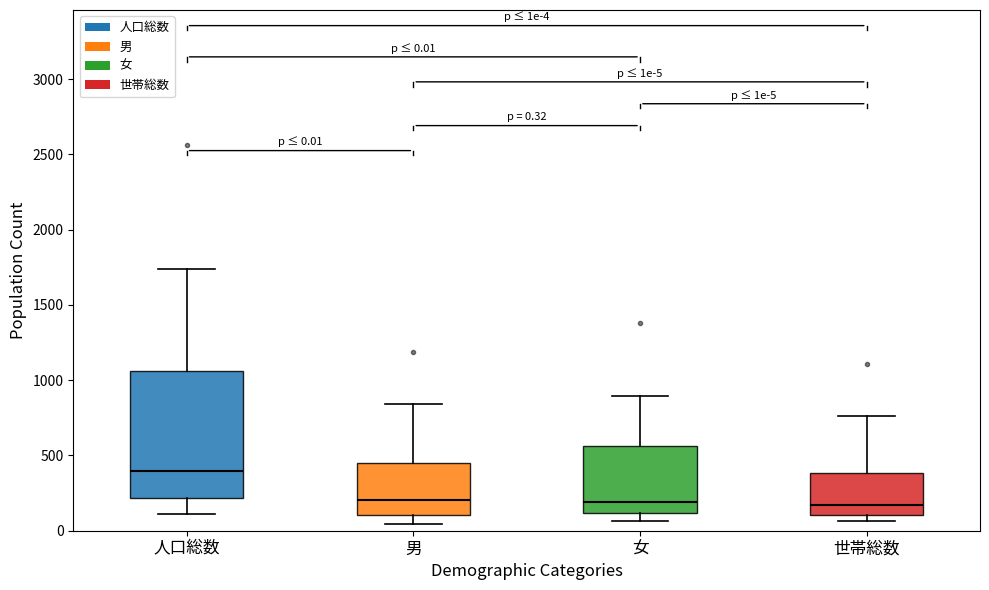

Comparing the boxes themselves (not the whiskers), which one is the tallest?

人口総数